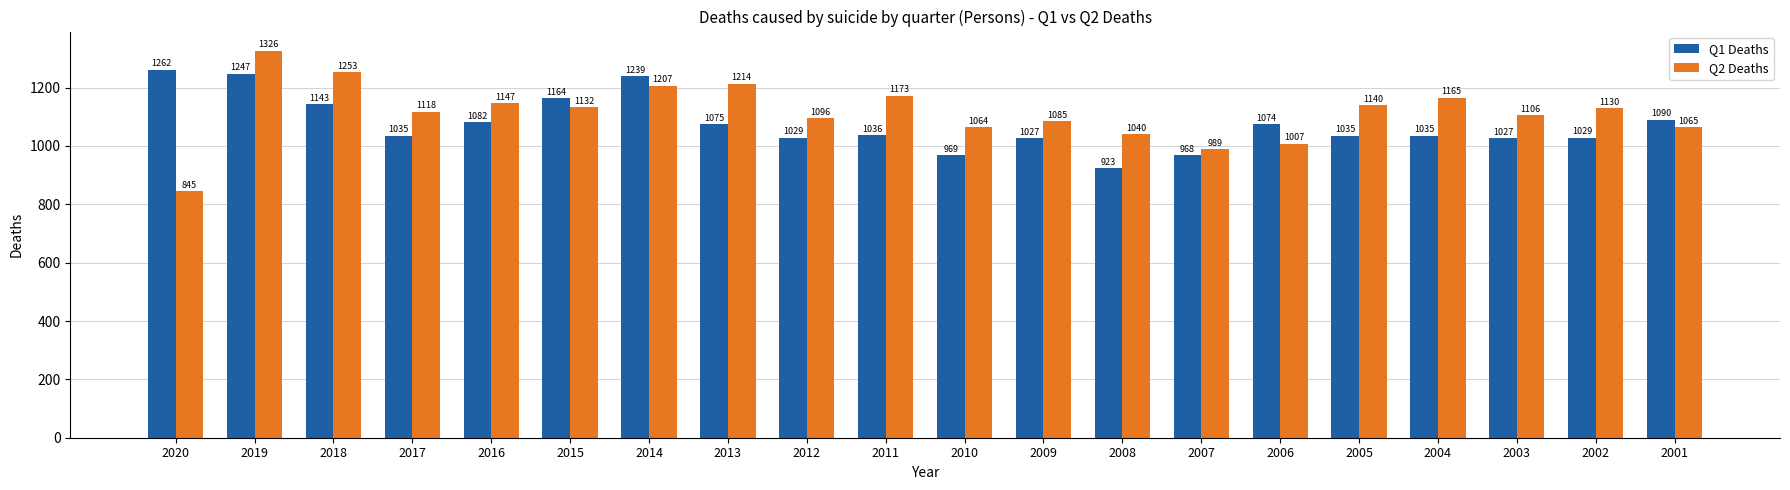

At which category is the sum across all series the highest?

2019